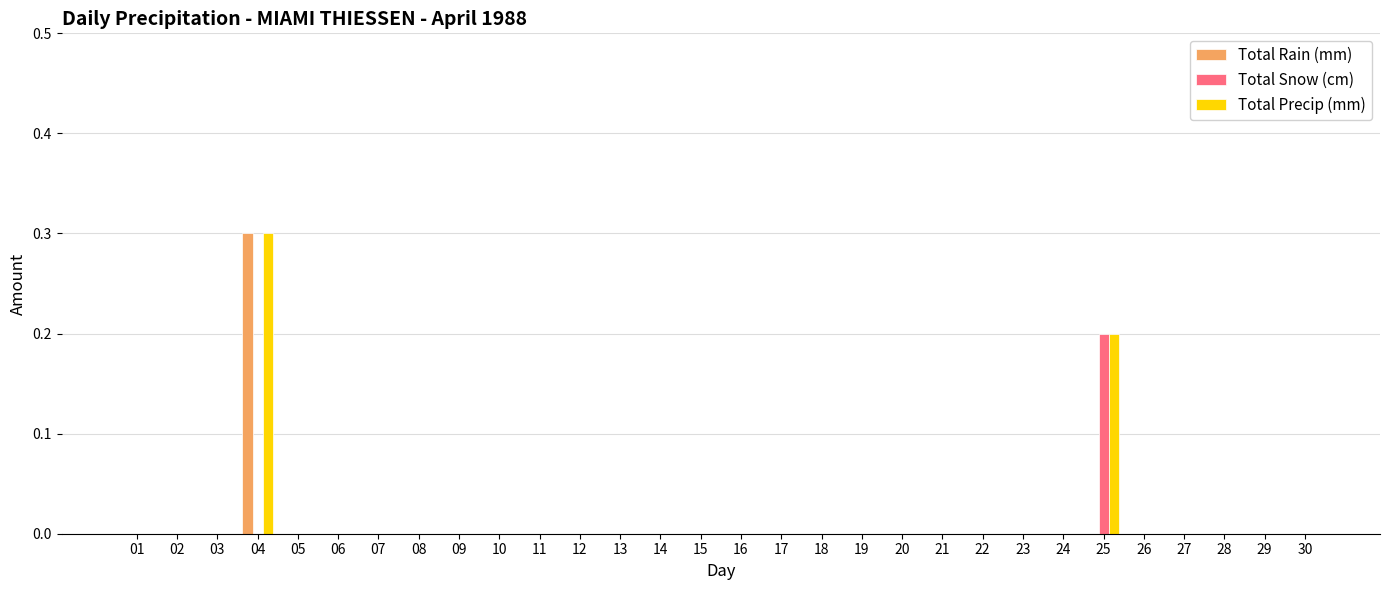

What is the sum of all Total Rain (mm) values?

0.3